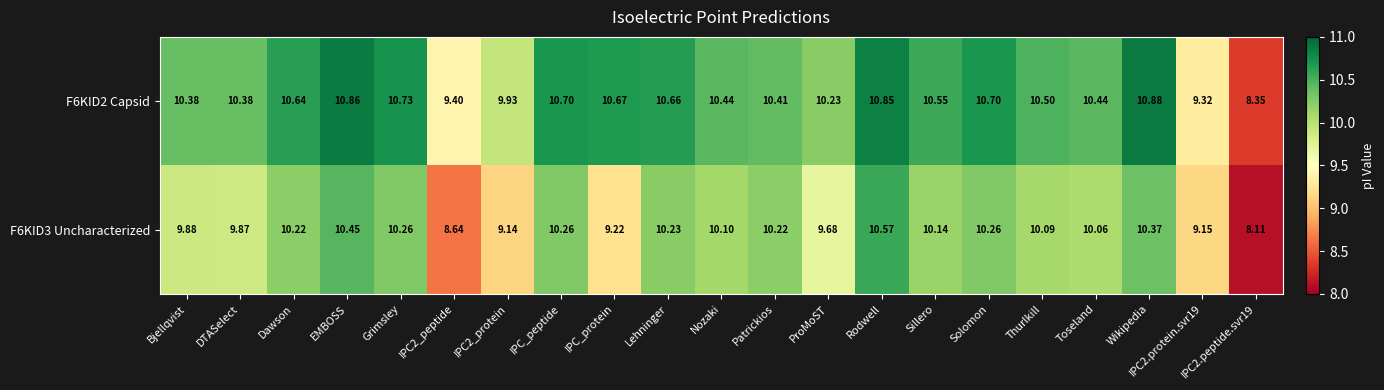

At which category is the sum across all series the highest?

Rodwell